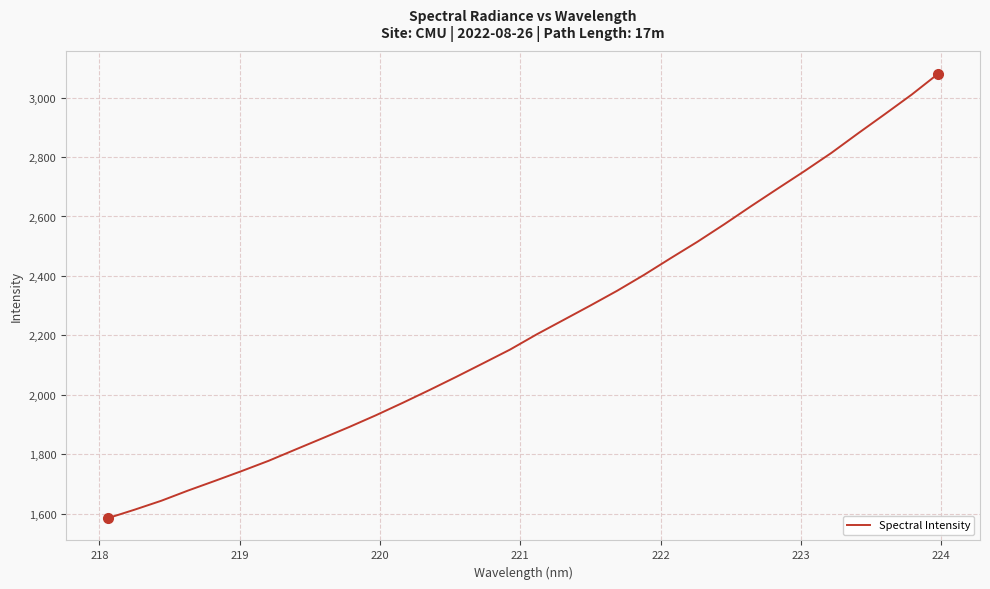

What is the difference between the maximum and minimum values?

1496.7